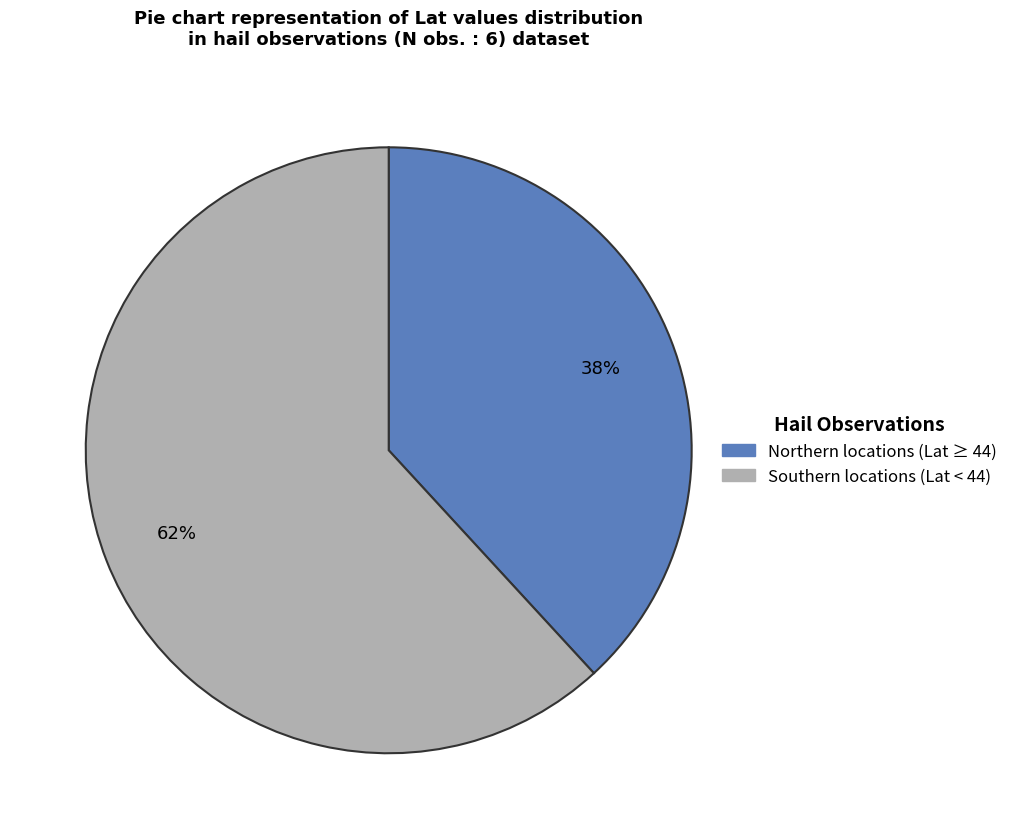

Is there any slice that represents more than half of the pie?

Yes